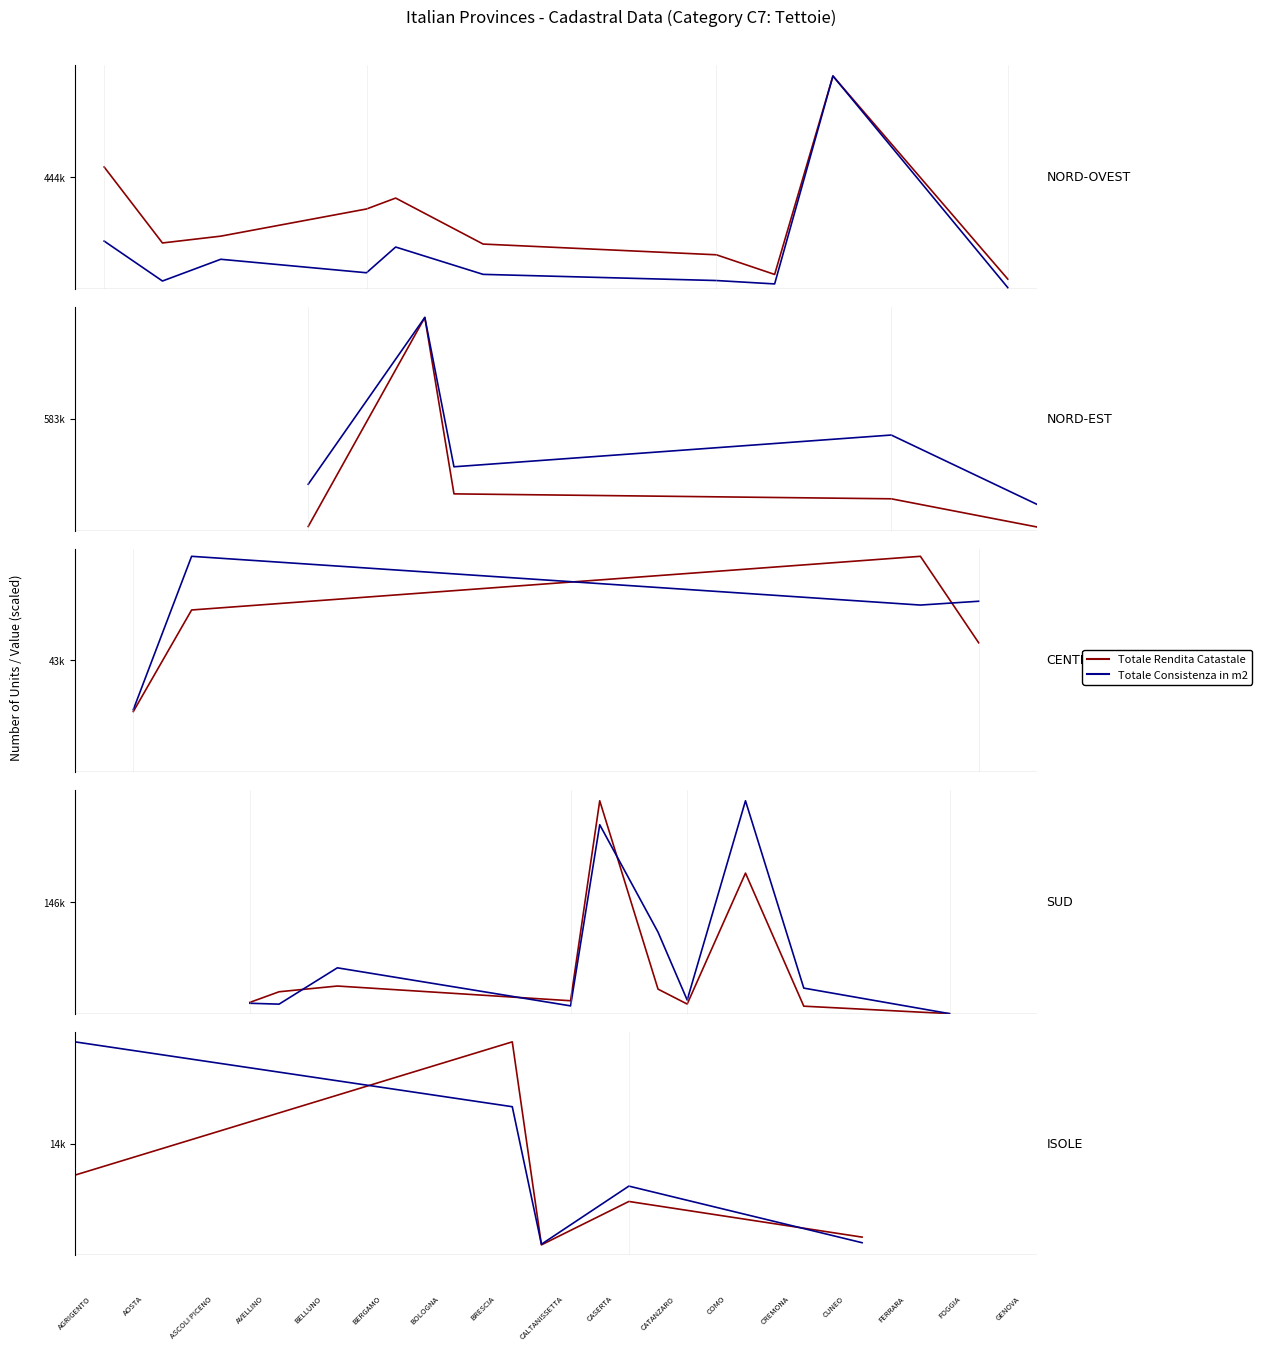

The Totale Consistenza in m2 series shows 2457.9 at 20. True or false?

False